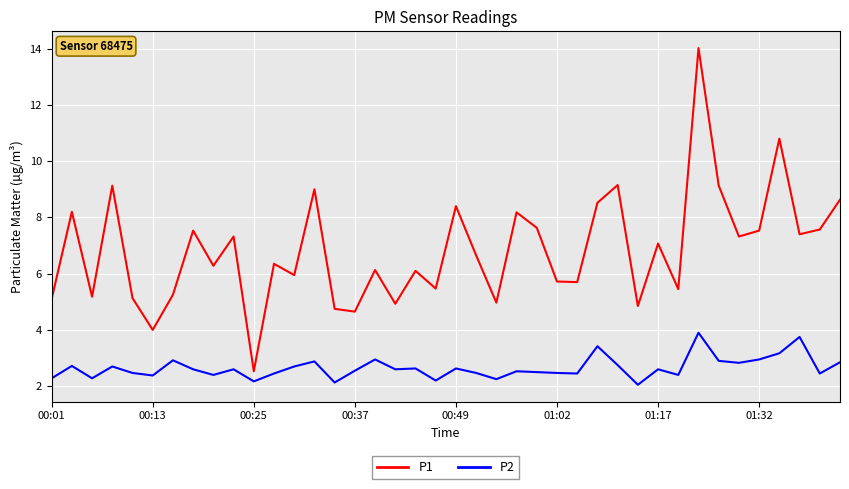

Does the chart display data point markers on the line(s)?

No